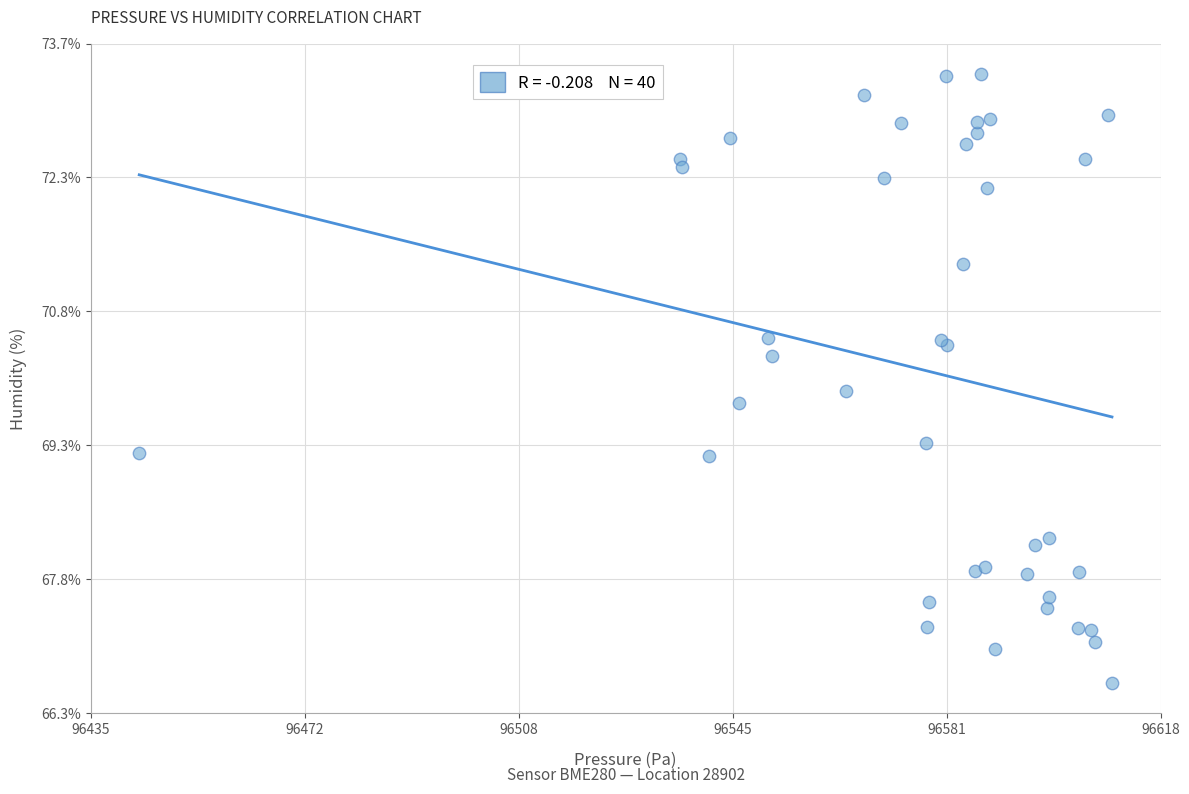

What Y value in the scatter plot is closest to 70?

69.9